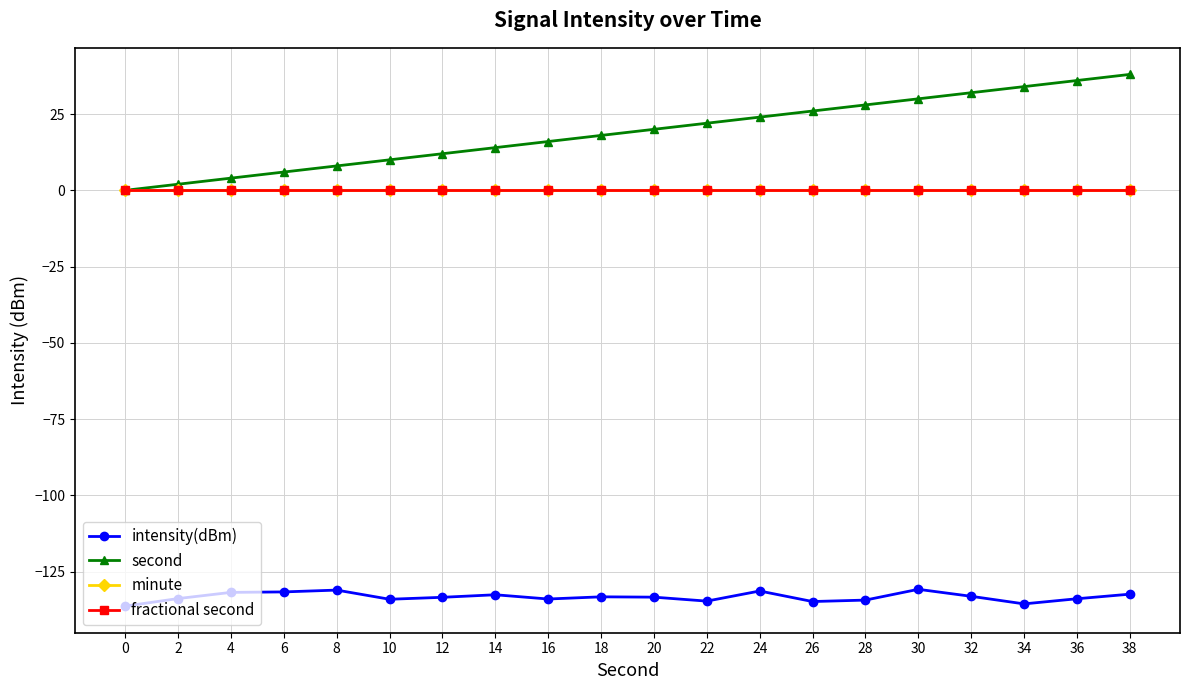

Rank the categories by fractional second value from lowest to highest.

0, 2, 4, 6, 8, 10, 12, 14, 16, 18, 20, 22, 24, 26, 28, 30, 32, 34, 36, 38